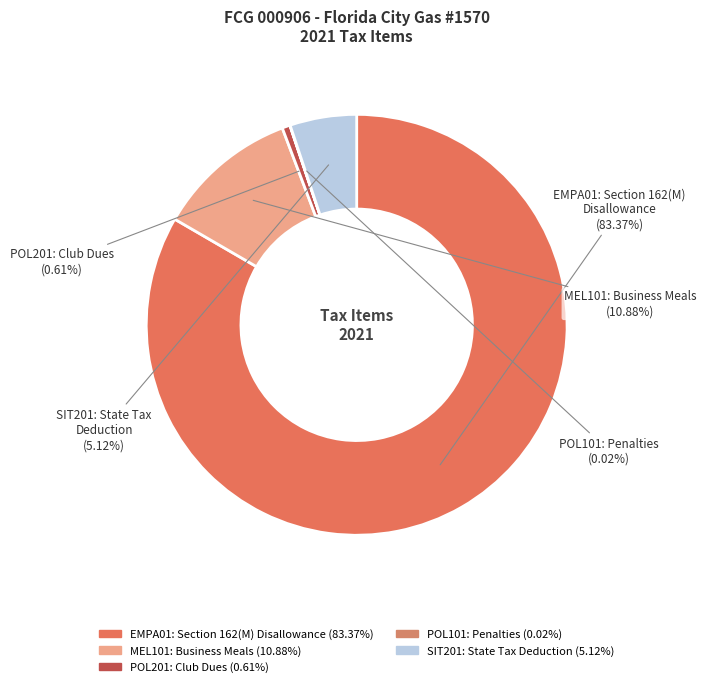

Do SIT201: State Tax Deduction and MEL101: Business Meals together represent more than half of the pie?

No